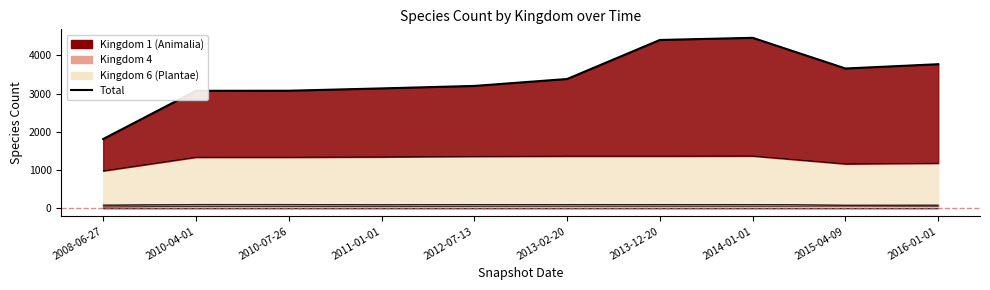

List the labels in order of value, smallest first.

2008-06-27, 2010-04-01, 2010-07-26, 2011-01-01, 2012-07-13, 2013-02-20, 2015-04-09, 2016-01-01, 2013-12-20, 2014-01-01